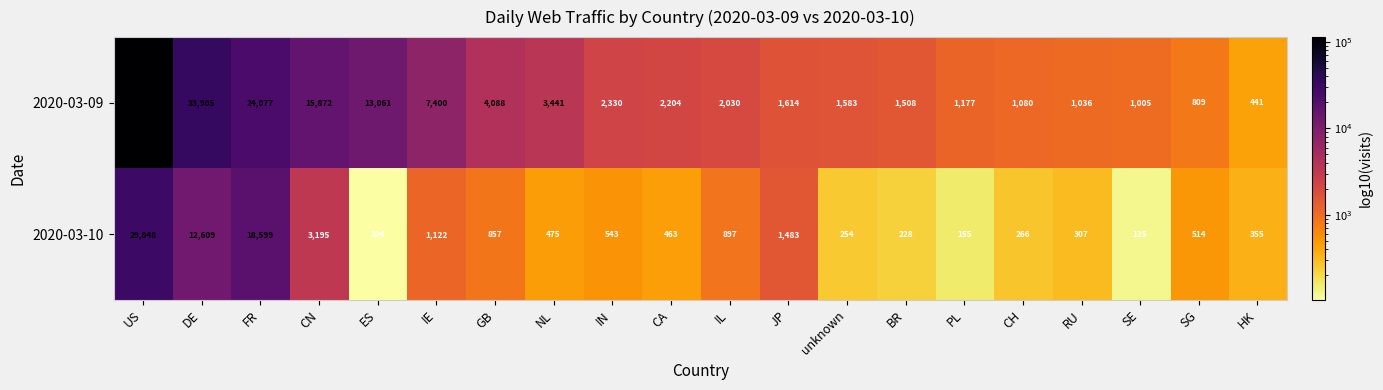

Which series changed the most between CN and SG?

2020-03-09